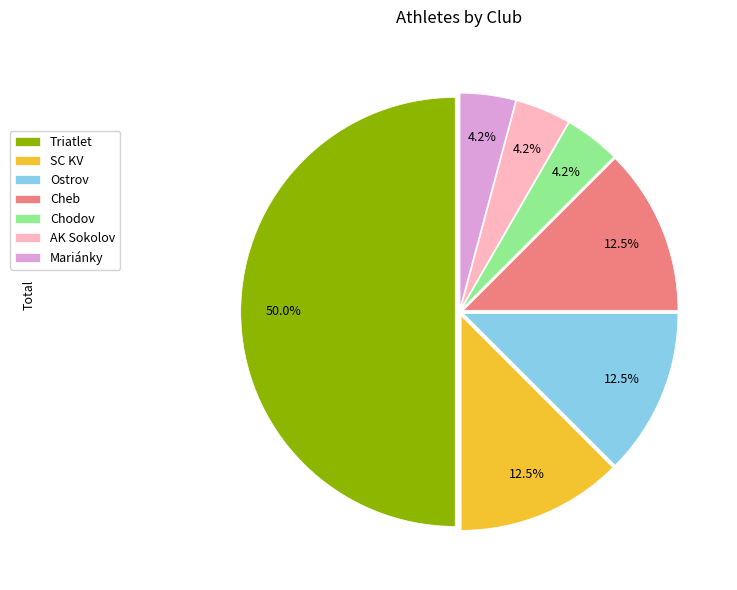

To the nearest percent, what is the average slice percentage?

14%